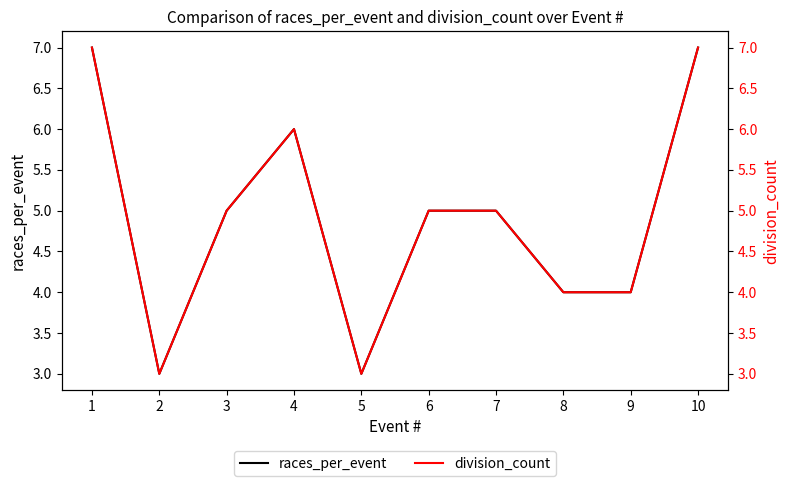

True or false: division_count and races_per_event cross at least once.

False